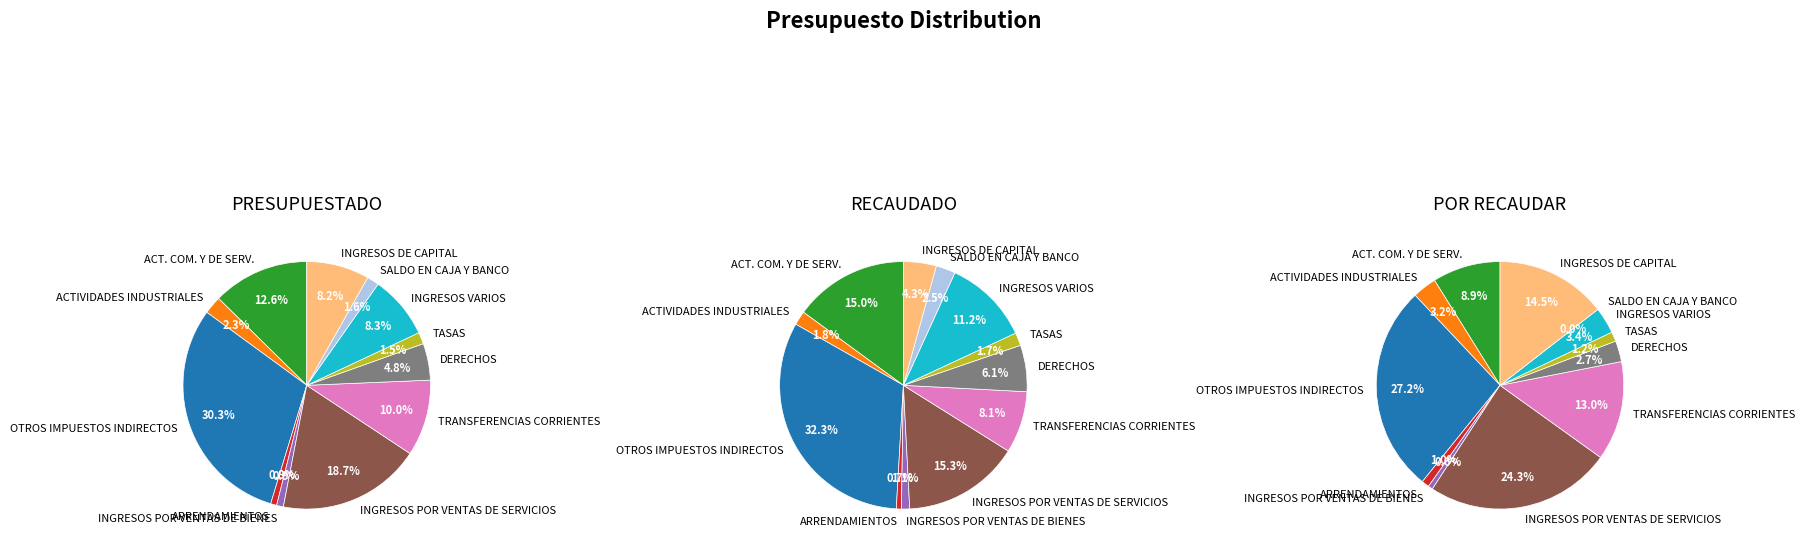

Is there any slice that represents more than half of the pie?

No